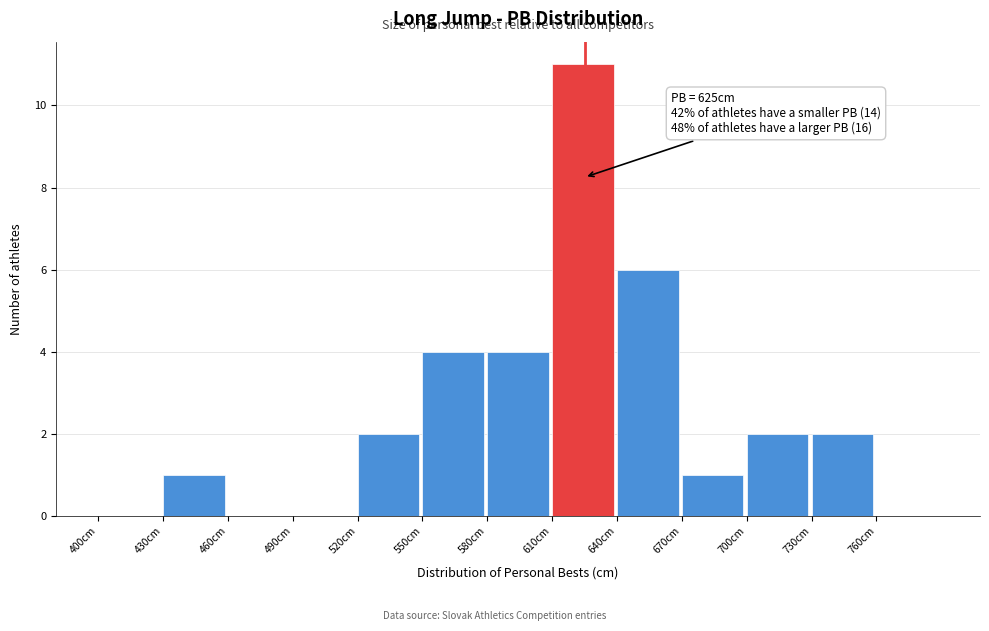

Over which range of the x-axis is the bar tallest?

610 to 640